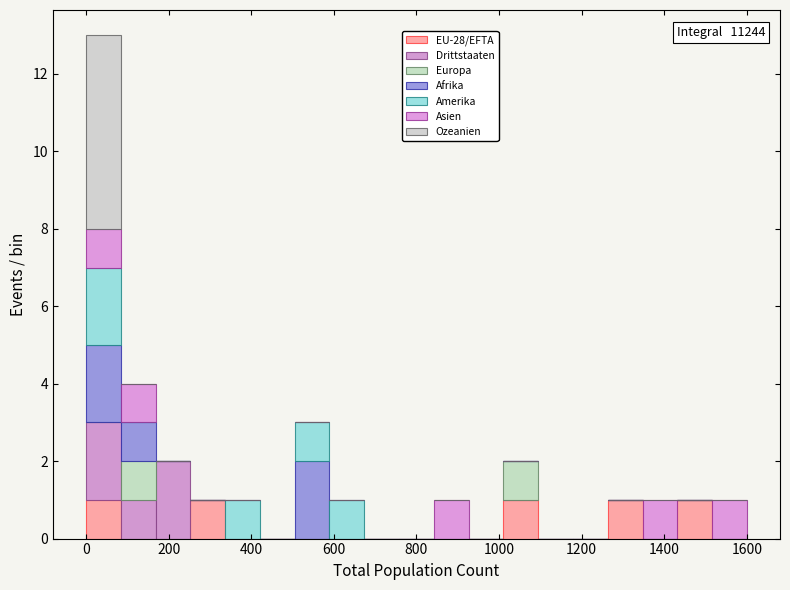

Which range on the x-axis has the tallest stacked bar (by total height)?

0 to 80